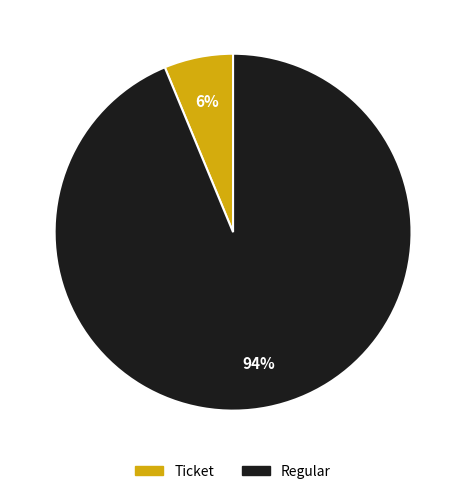

Which has a higher value, Ticket or Regular?

Regular